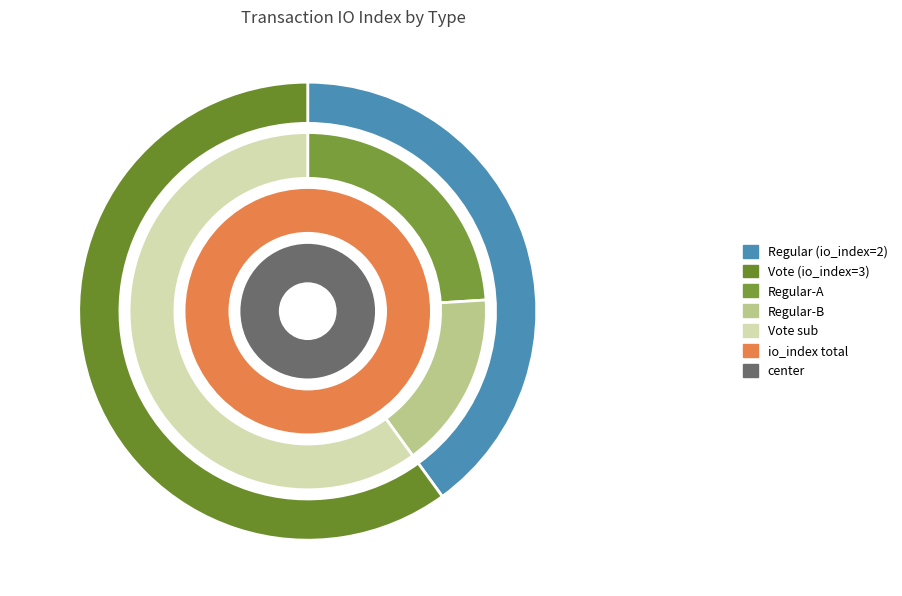

Which category has the smallest portion of the pie?

Regular